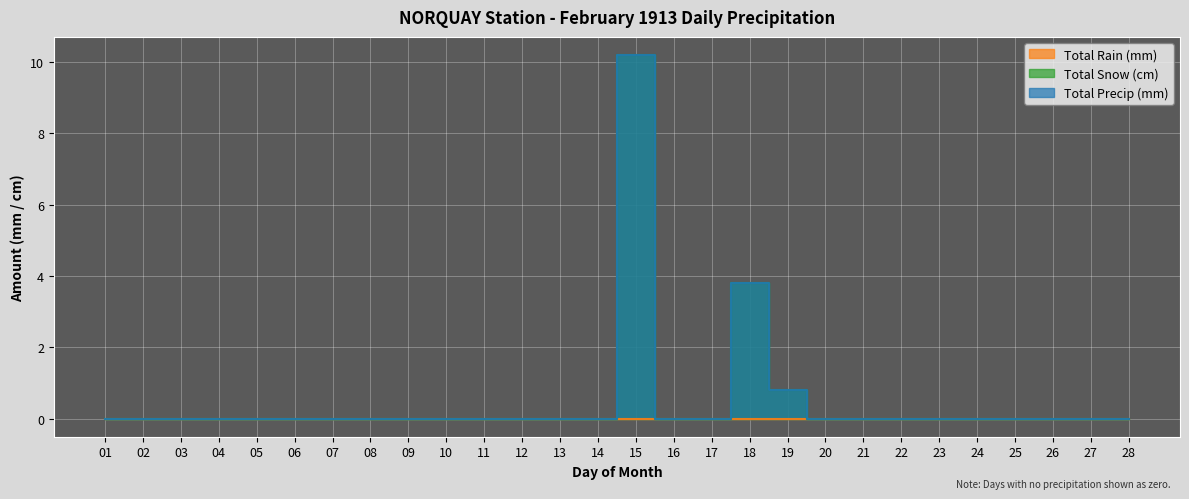

Which label corresponds to the smallest value in the chart?

01